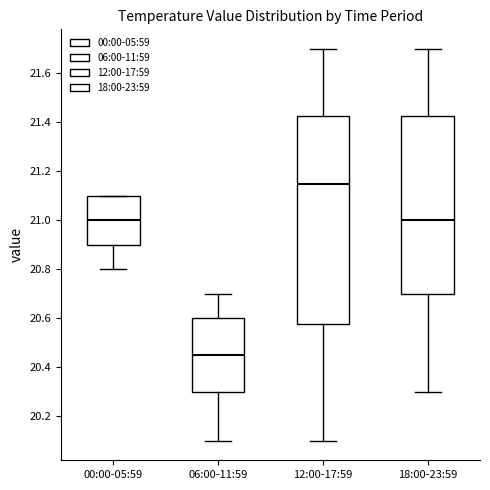

Where does the median line of the box for 00:00-05:59 sit on the y-axis? The values are not printed on the chart, so give them approximately, as read against the axis.

21.00